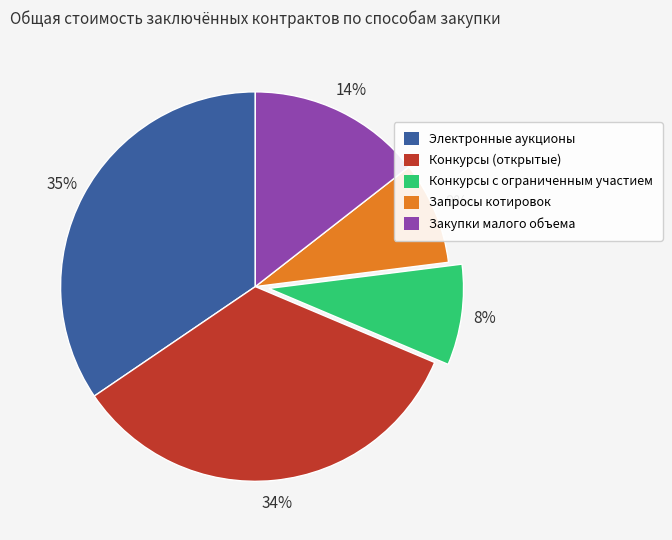

Approximately how many times larger is the value at Конкурсы с ограниченным участием compared to Закупки малого объема?

0.6